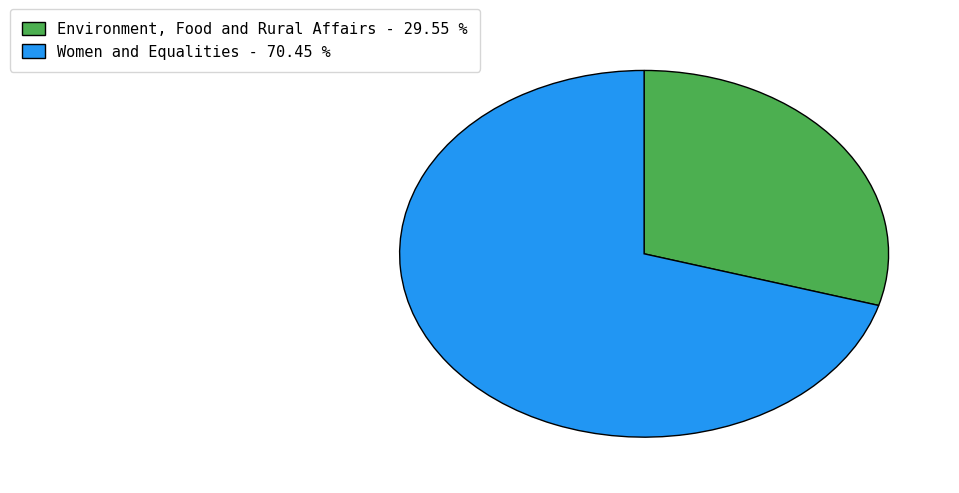

Count the number of slices in the pie.

2